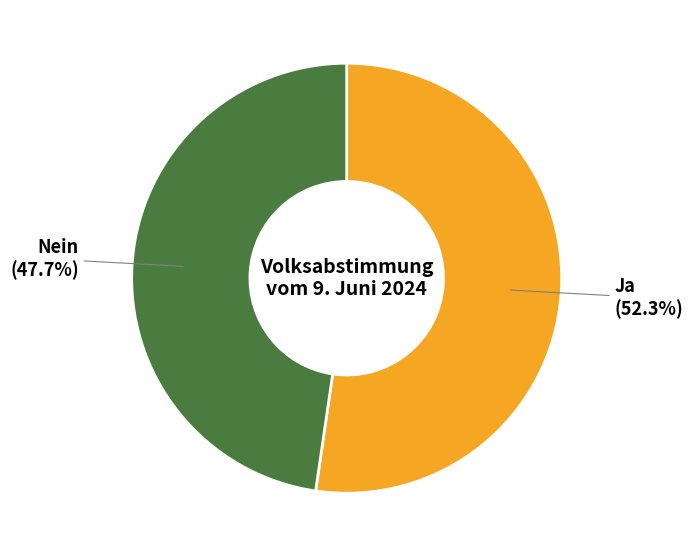

Which slice is the smallest?

Nein